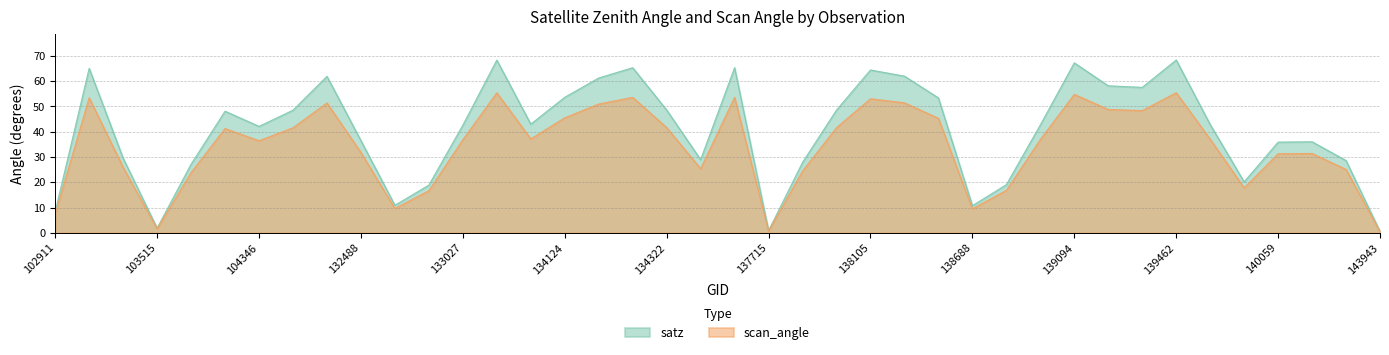

What is the difference between the scan_angle values at 138105 and 139672?

35.2